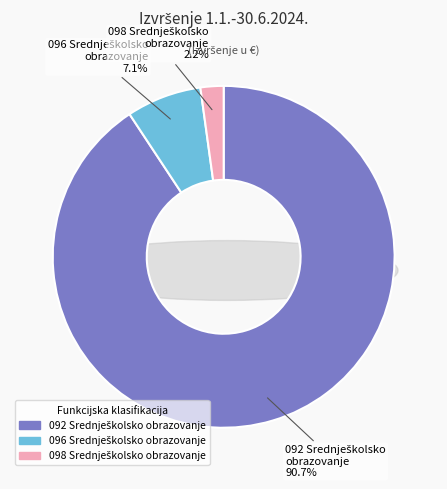

To the nearest percent, what is the difference between the 096 Srednješkolsko obrazovanje and 092 Srednješkolsko obrazovanje slice percentages?

84%